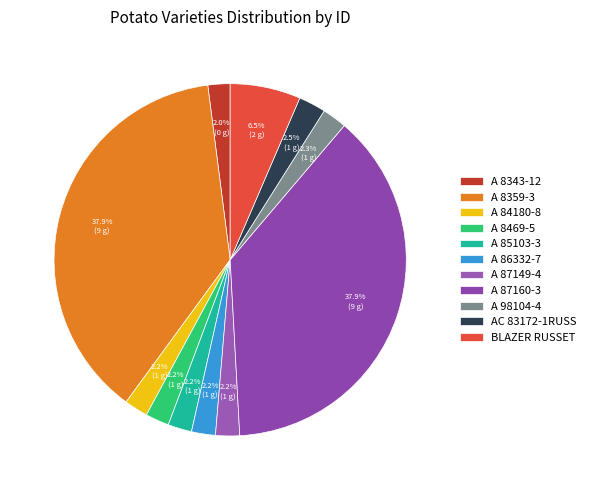

Count the number of slices in the pie.

11